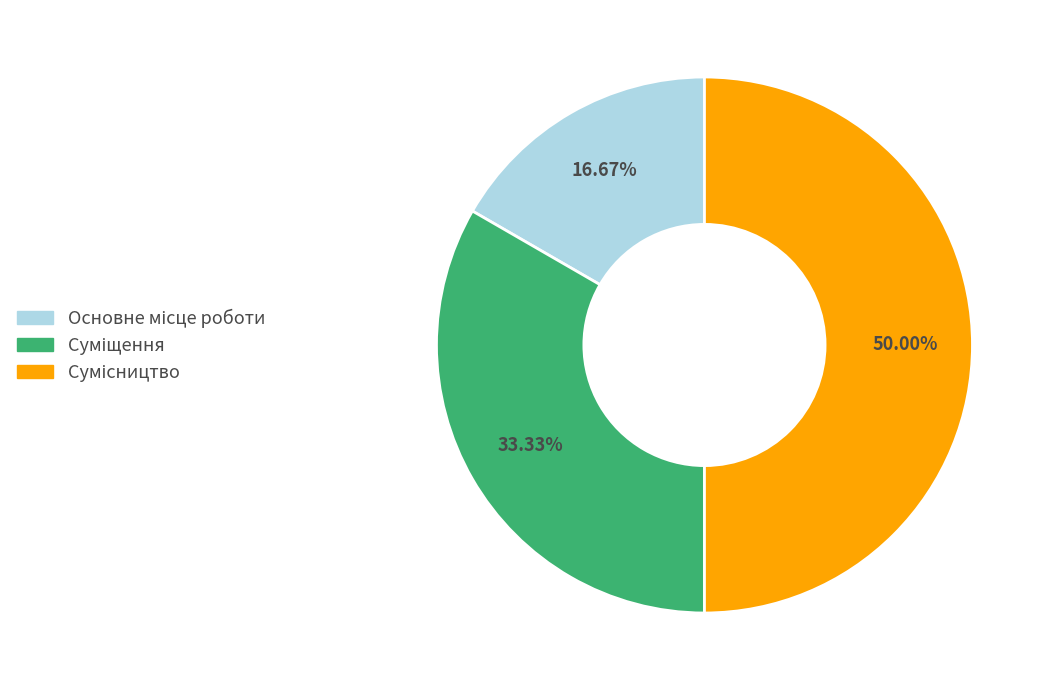

How many segments does this pie chart have?

3